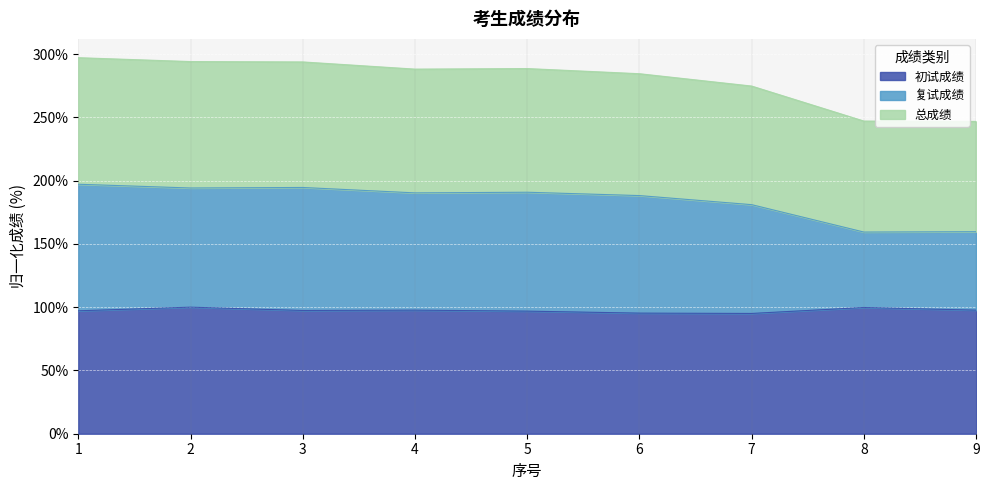

Reading left to right, transcribe all the data shown in this chart.

初试成绩: 1=97.1	2=100.0	3=97.4	4=97.7	5=96.9	6=95.3	7=95.0	8=99.7	9=97.7
复试成绩: 1=197.1	2=194.2	3=194.6	4=190.3	5=190.8	6=188.2	7=181.0	8=159.4	9=159.6
总成绩: 1=297.1	2=294.1	3=293.8	4=288.1	5=288.5	6=284.5	7=274.7	8=247.1	9=246.8